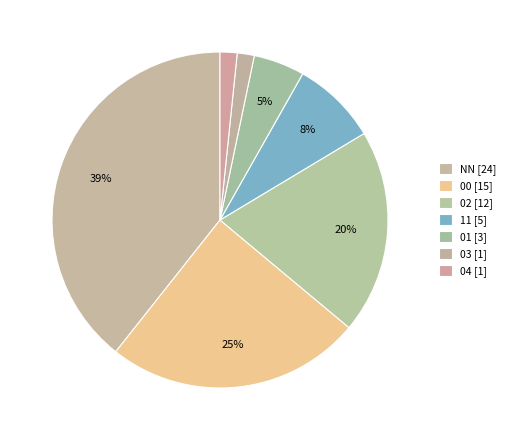

Is it true that 04 is 2% of the pie?

True